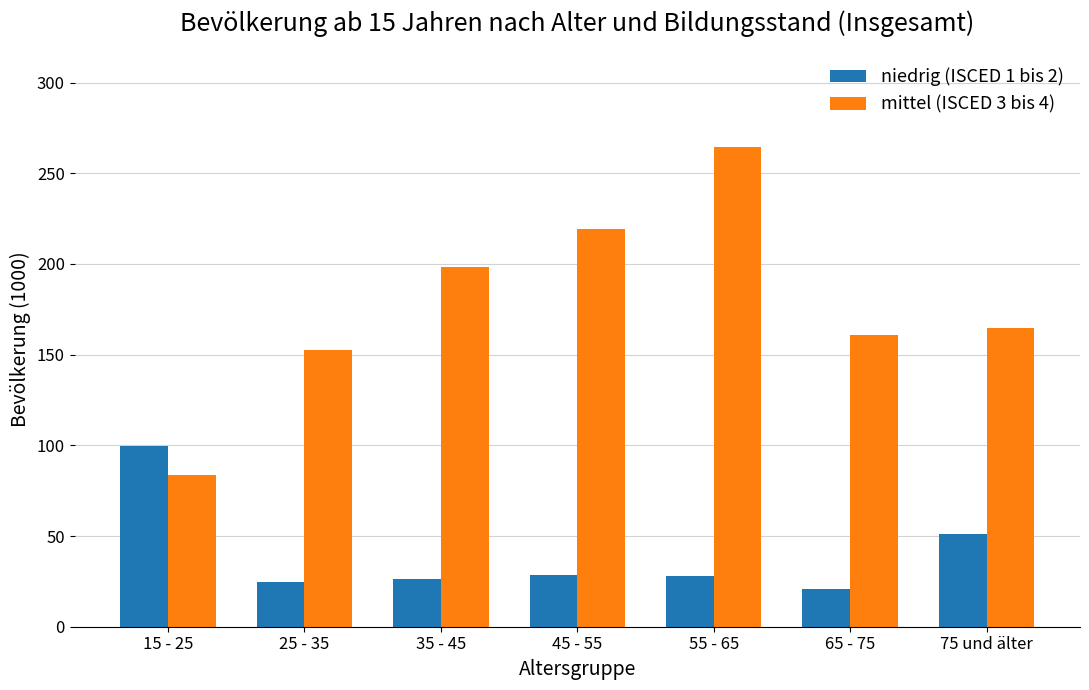

Which series changed the most between 25 - 35 and 75 und älter?

niedrig (ISCED 1 bis 2)